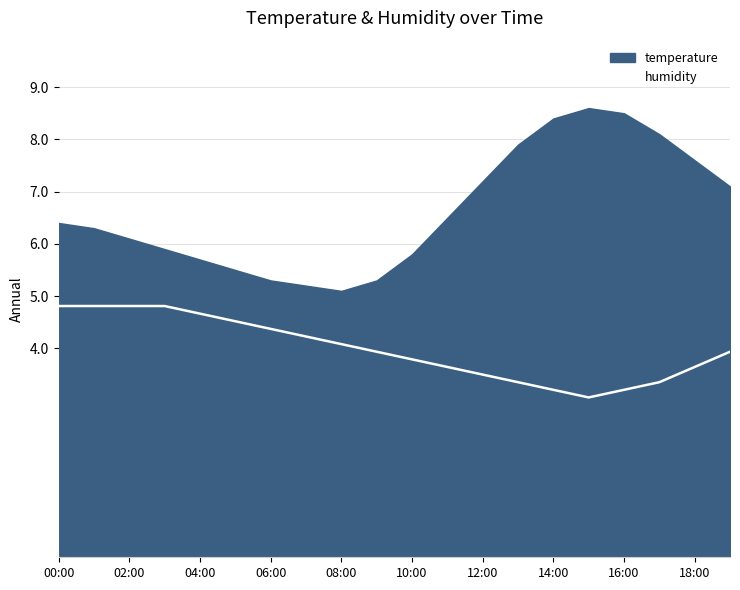

The humidity series shows 6.4 at 08:00. True or false?

False